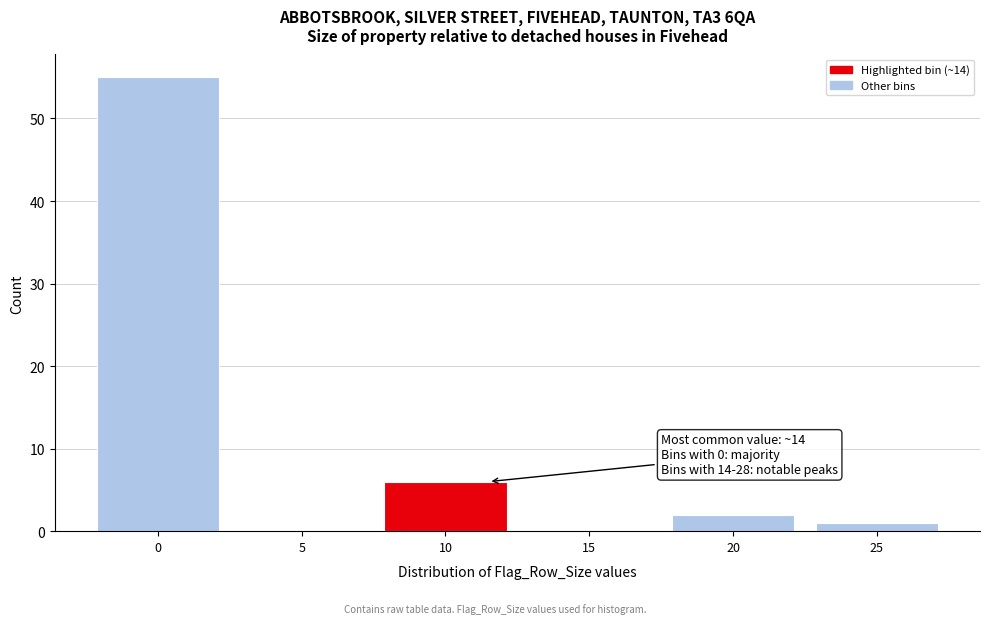

Reading left to right, list all the values displayed in this chart.

0=55	5=0	10=6	15=0	20=2	25=1